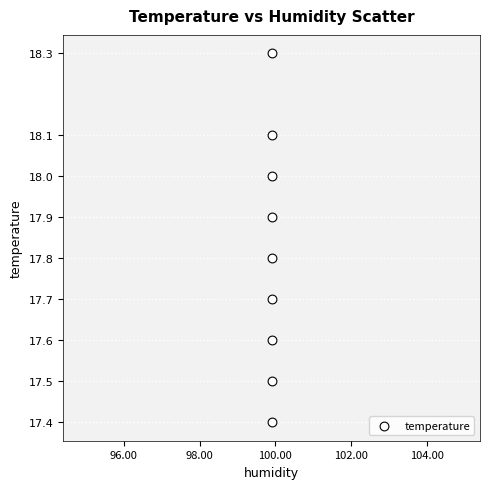

What is the average X value?

99.9